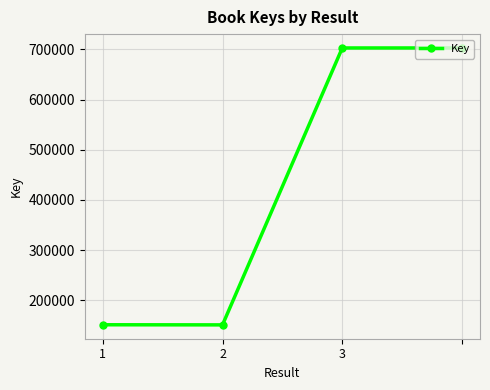

What is the value of the 2nd point from the left?

150876